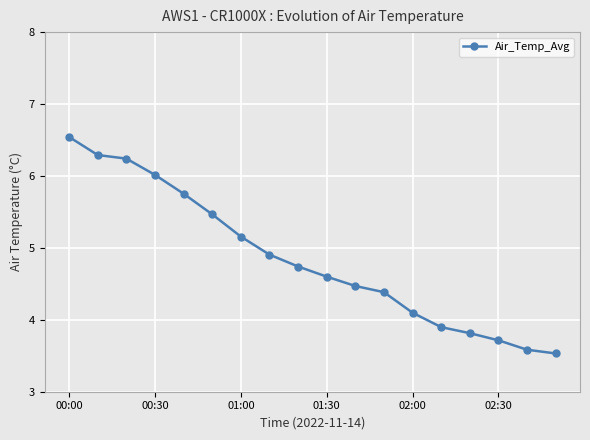

What is the difference between the maximum and minimum values?

3.0